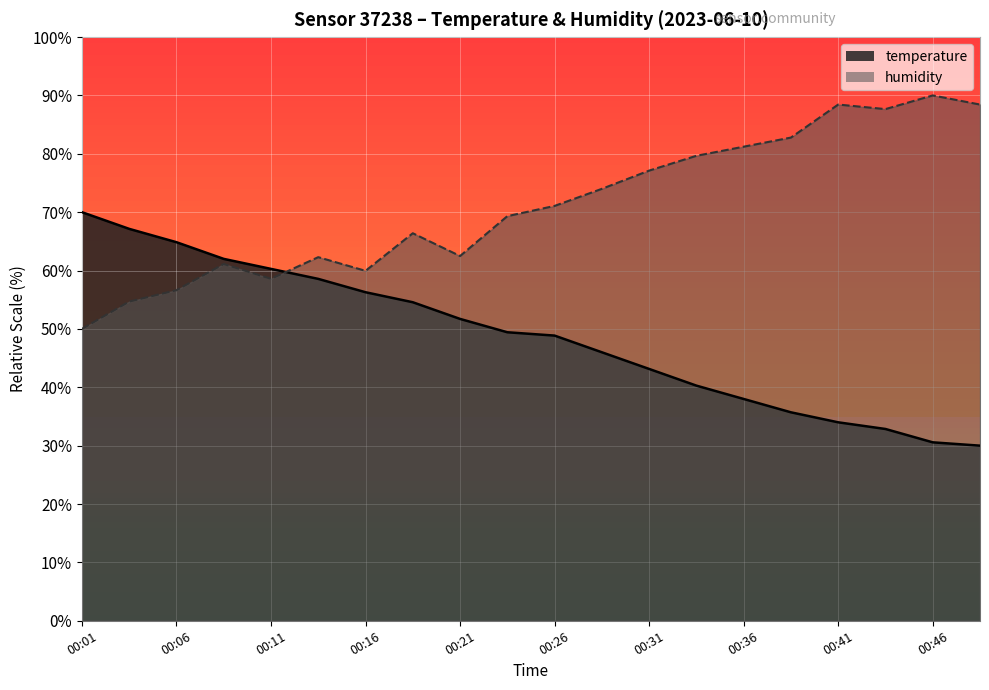

Between 00:31 and 00:38, which series saw the biggest shift?

temperature